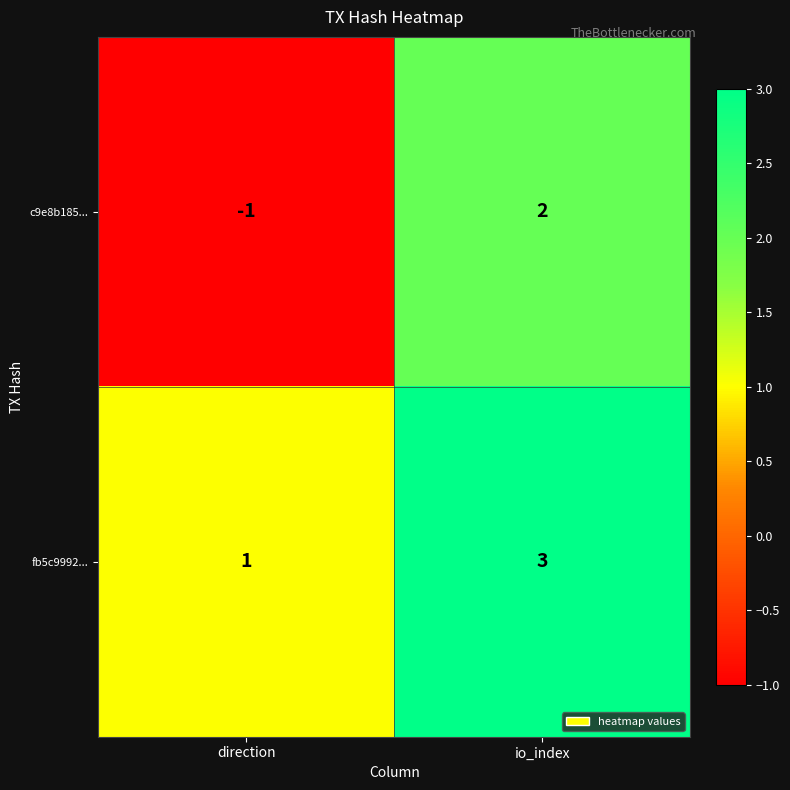

Which series has the largest total across all categories?

fb5c9992...